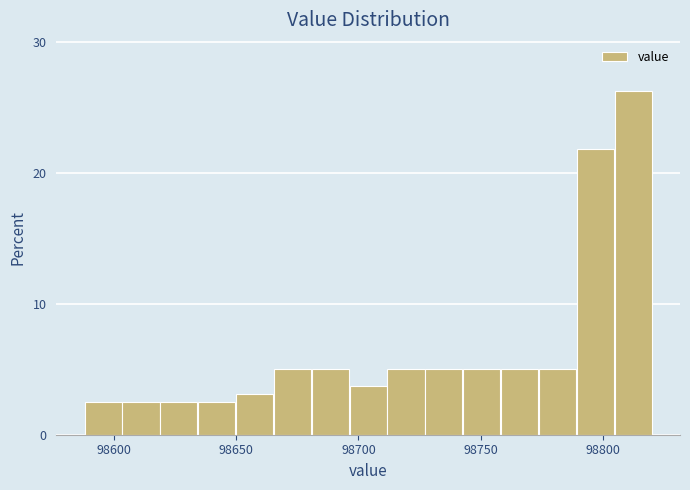

Read against the x-axis, roughly where is the centre of the tallest bar?

98810